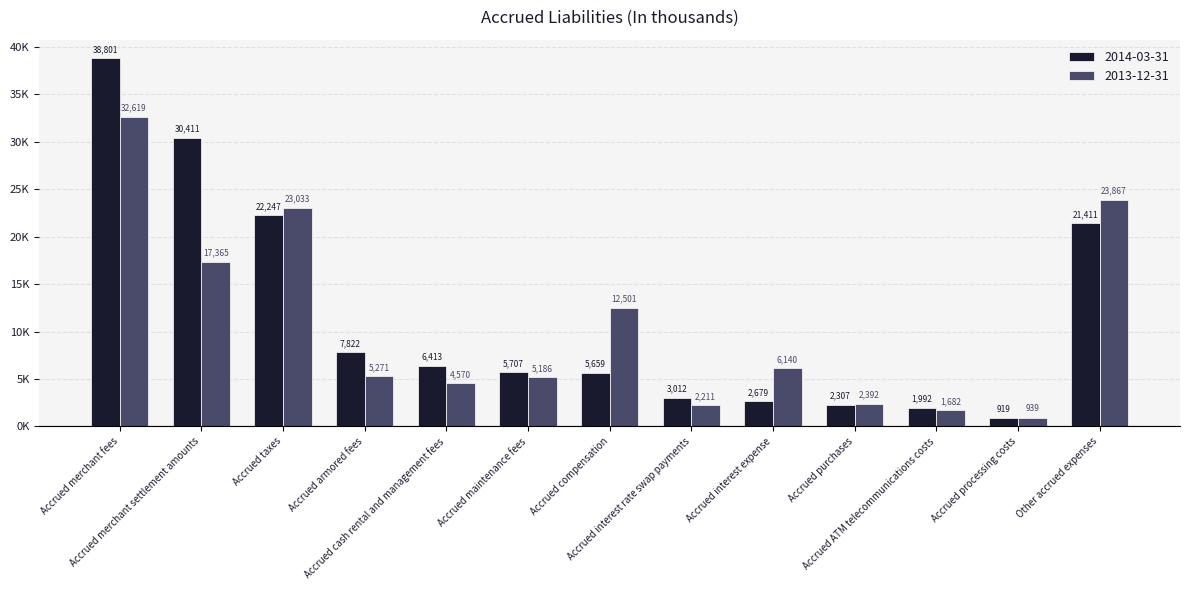

Which series changed the most between Accrued interest rate swap payments and Accrued purchases?

2014-03-31